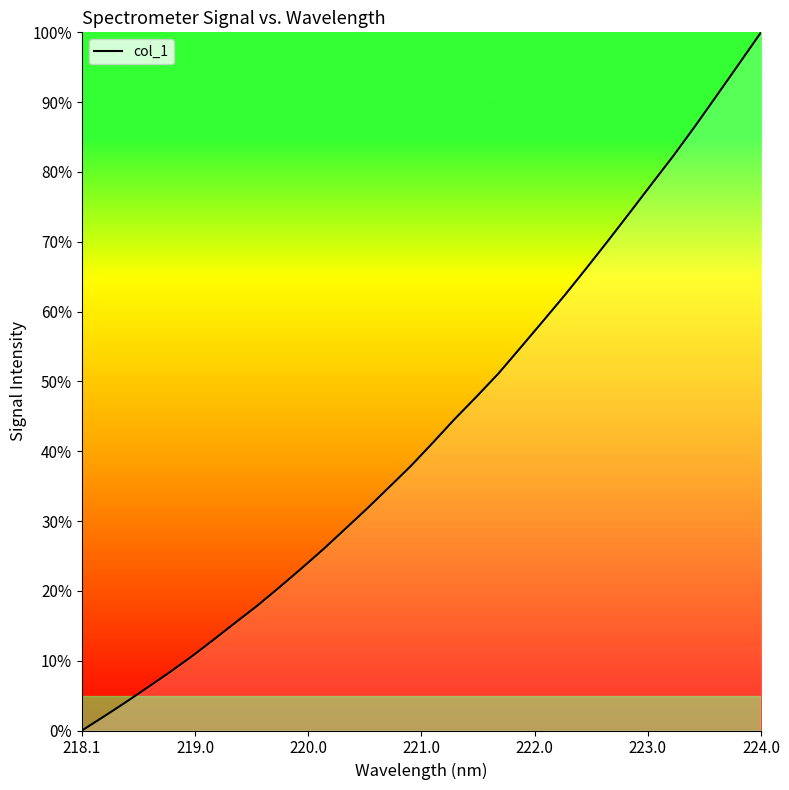

What is the maximum value shown in the chart?

100.0